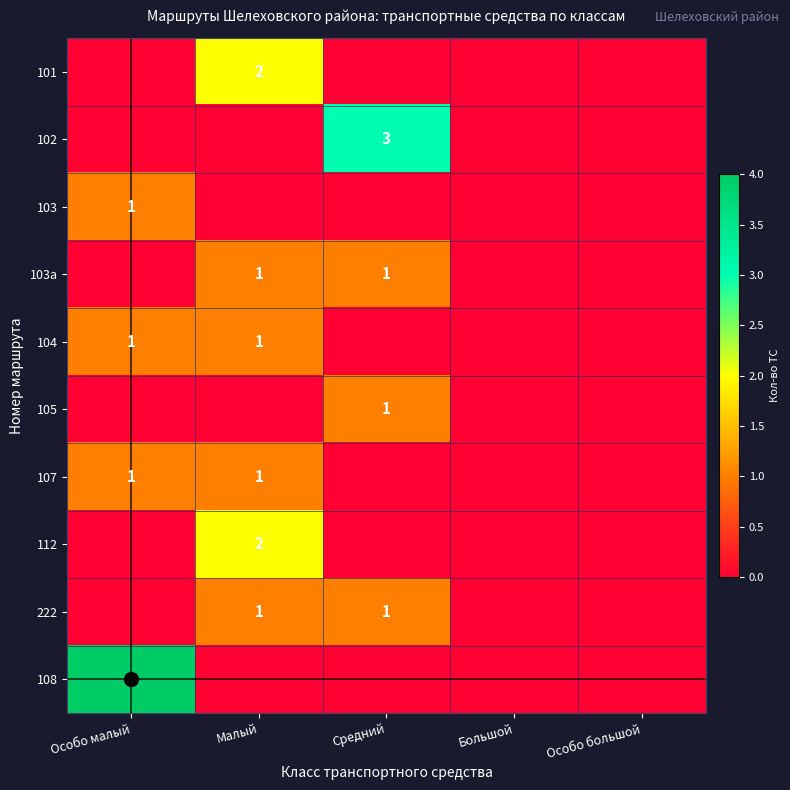

Which series changed the most between Особо малый and Большой?

108